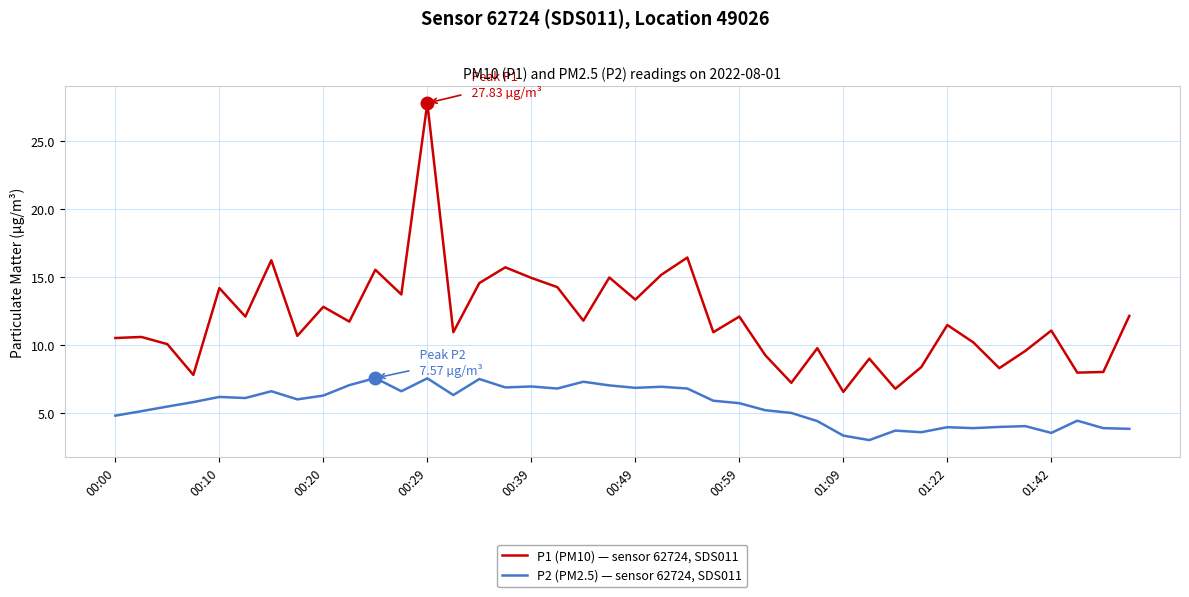

What are all the series names shown in the legend?

P1 (PM10) — sensor 62724, SDS011, P2 (PM2.5) — sensor 62724, SDS011